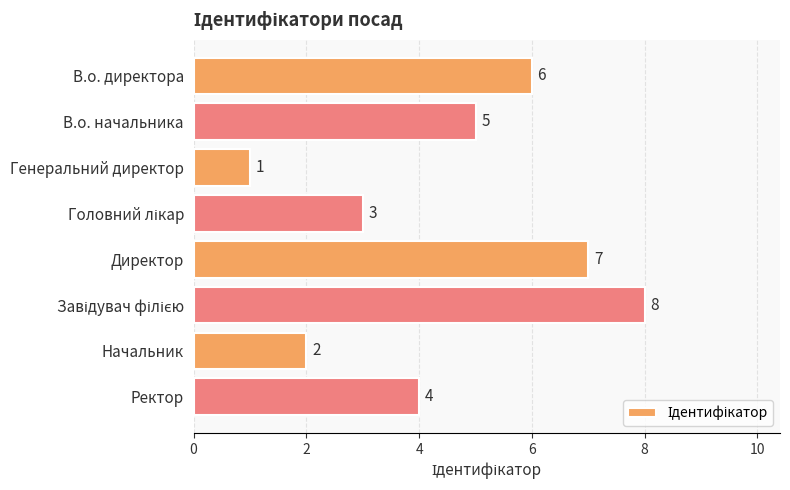

What is the ratio of the value at Начальник to the value at В.о. начальника?

0.4